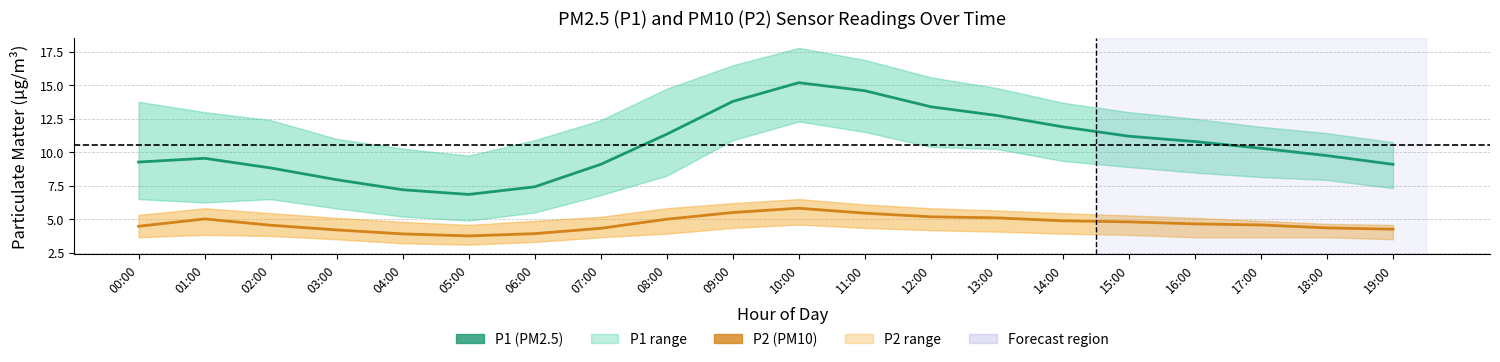

What is the label of the 1st point from the right?

19:00